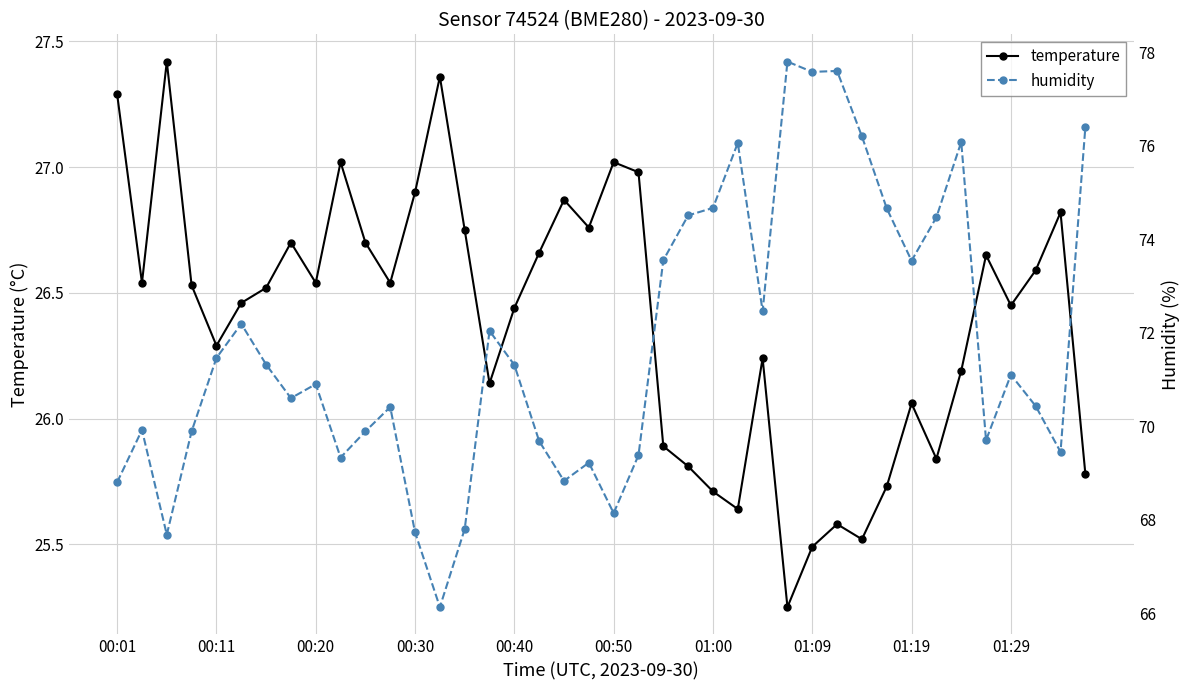

At which label is temperature closest to 26?

01:19